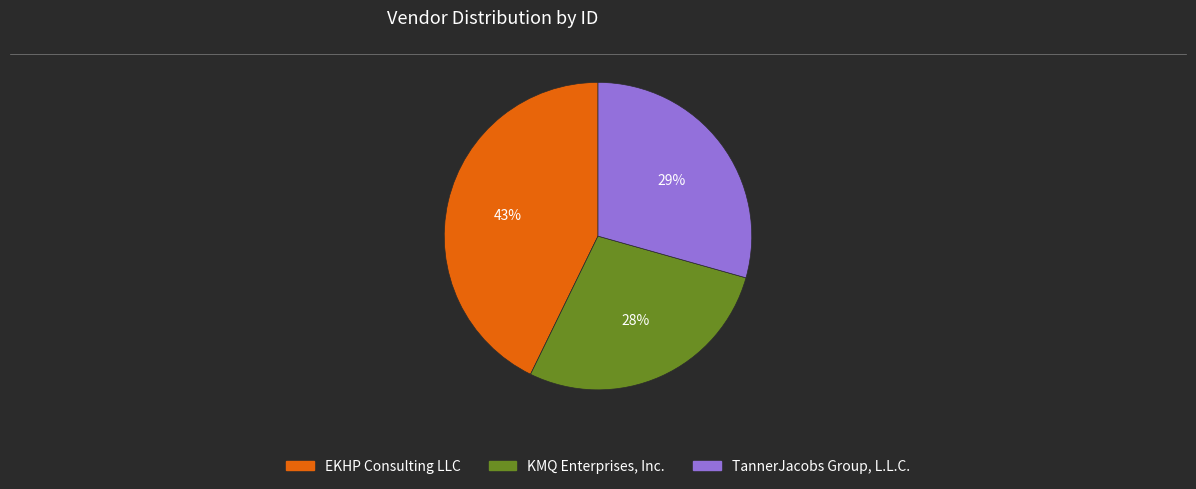

To the nearest percent, what portion does EKHP Consulting LLC represent?

43%